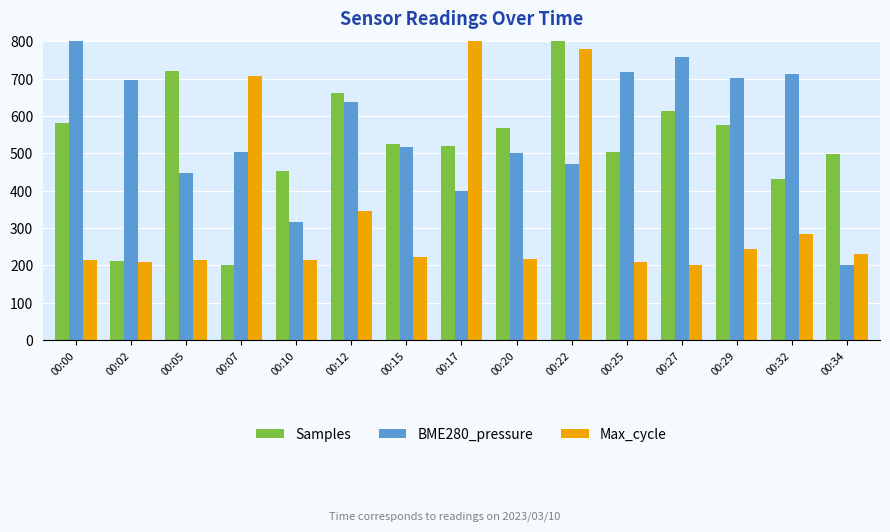

What is the difference between the highest and lowest values at 00:15?

303.0